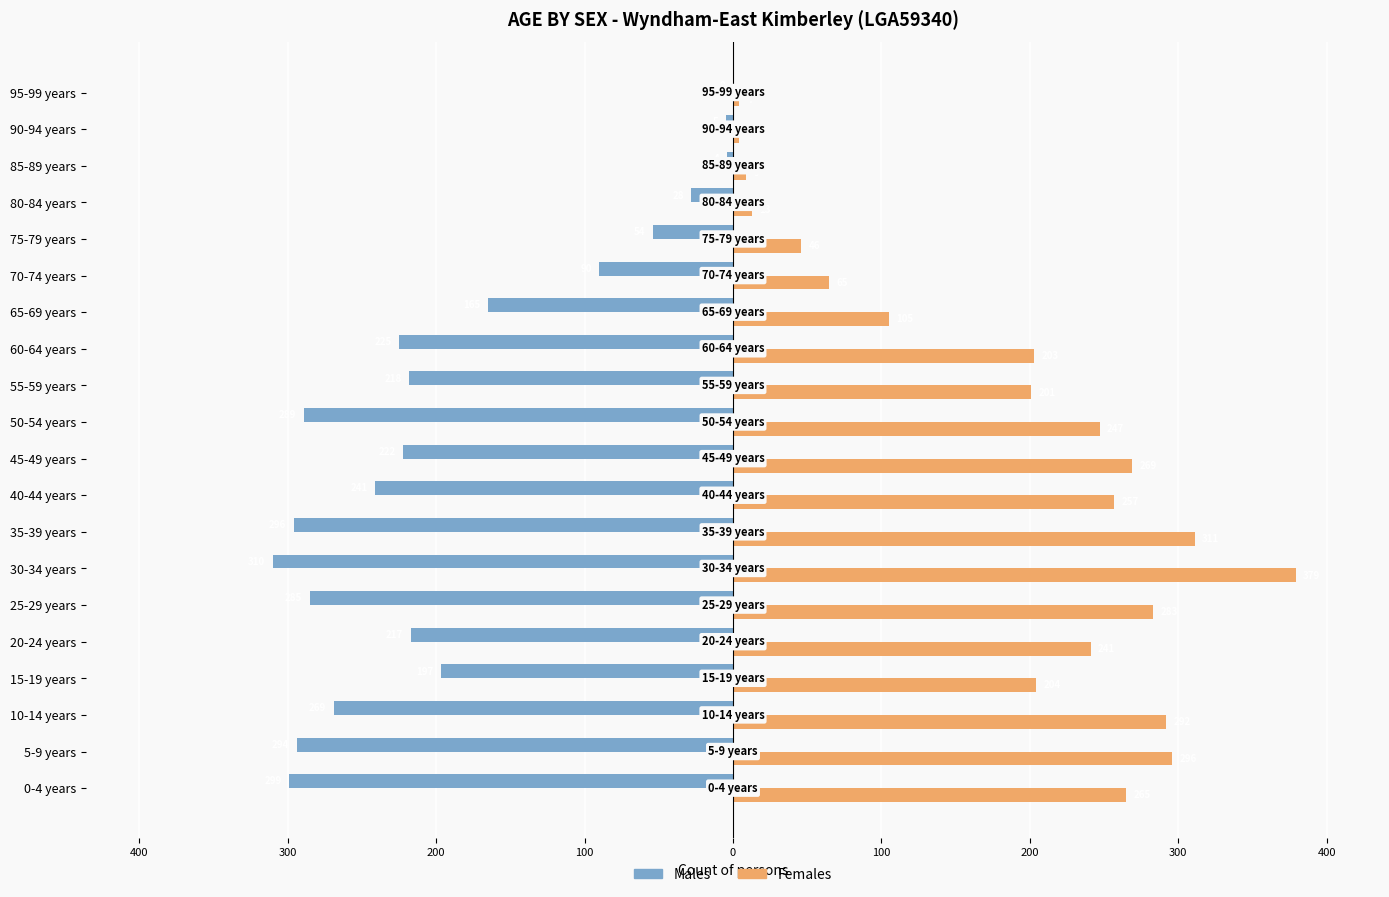

Which series has the widest spread of values?

Females